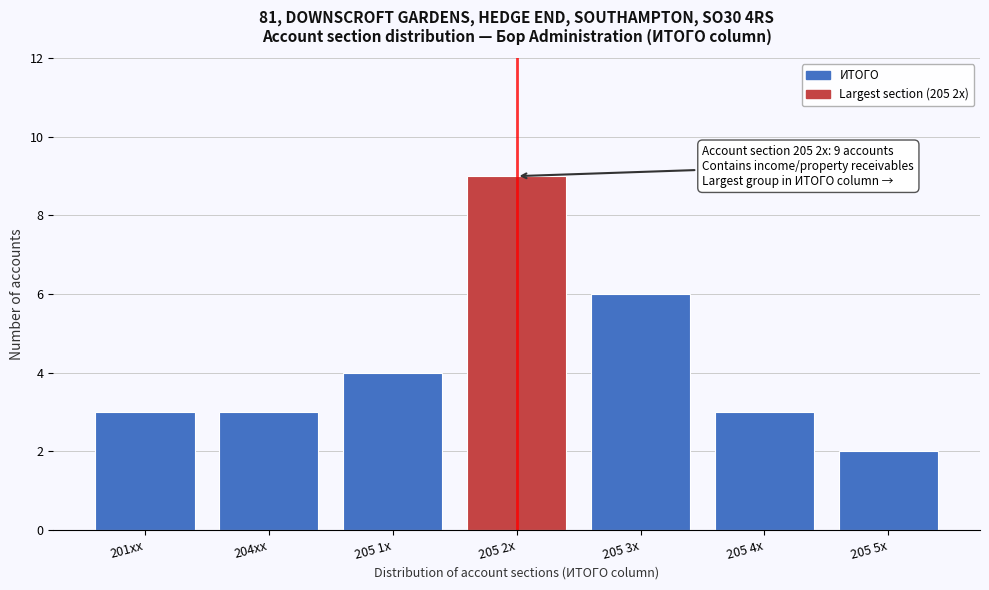

Reading right to left, transcribe all the data shown in this chart.

205 5x=2	205 4x=3	205 3x=6	205 2x=9	205 1x=4	204xx=3	201xx=3